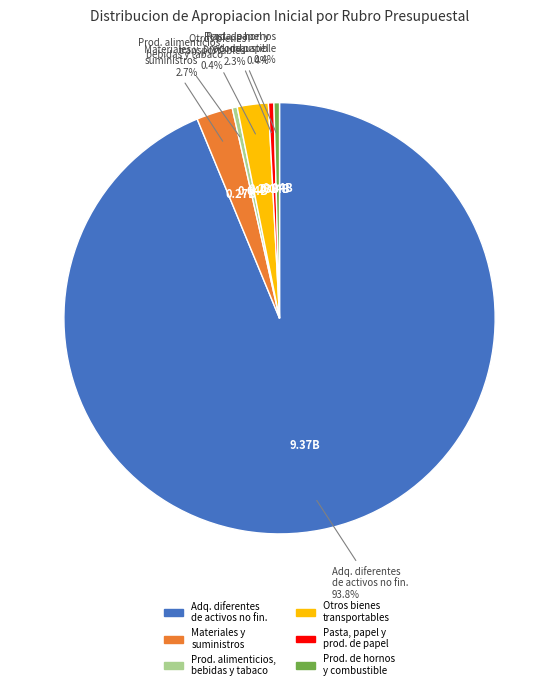

To the nearest percent, what is the average slice percentage?

17%